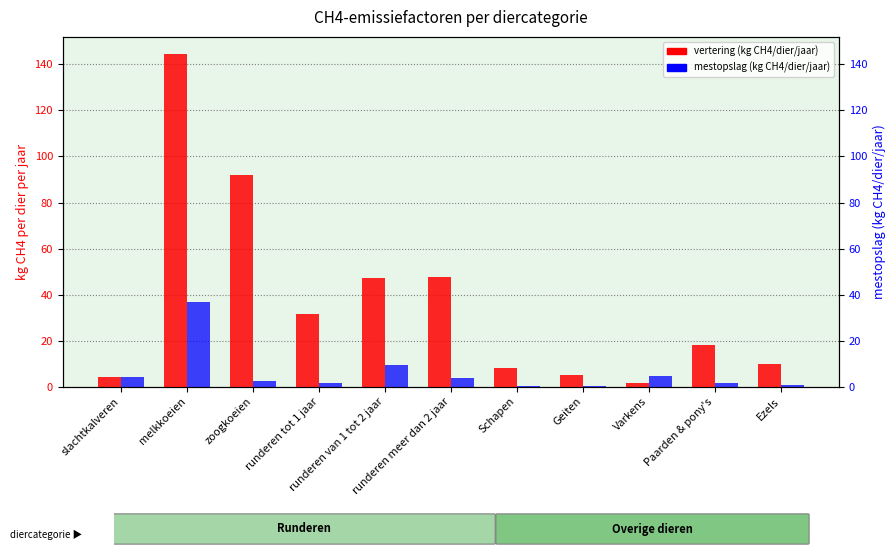

What is the value of the vertering (kg CH4/dier/jaar) bar at the 4th from the left?

31.5